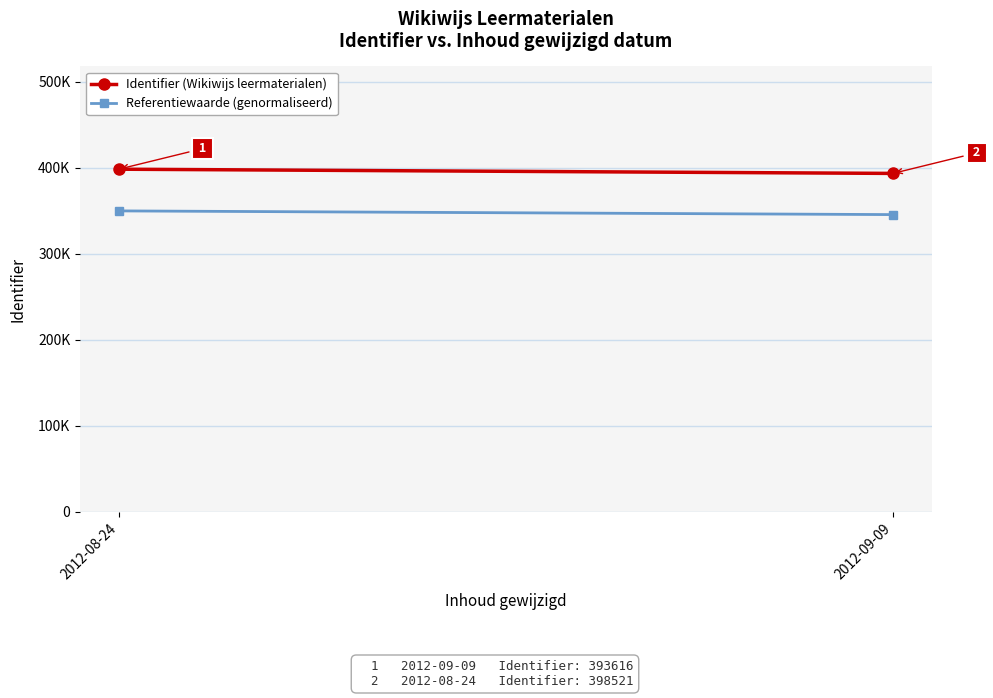

Which series has the widest spread of values?

Identifier (Wikiwijs leermaterialen)